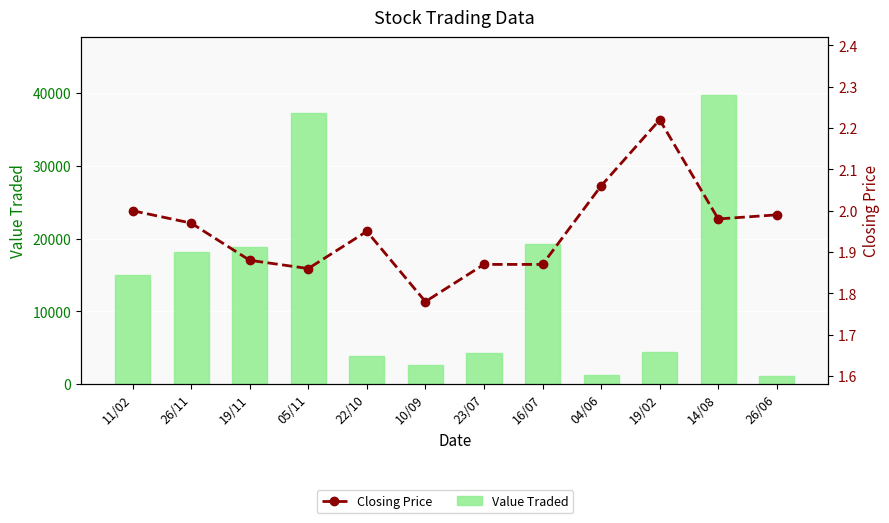

Between 22/10 and 14/08, which series saw the biggest shift?

Value Traded